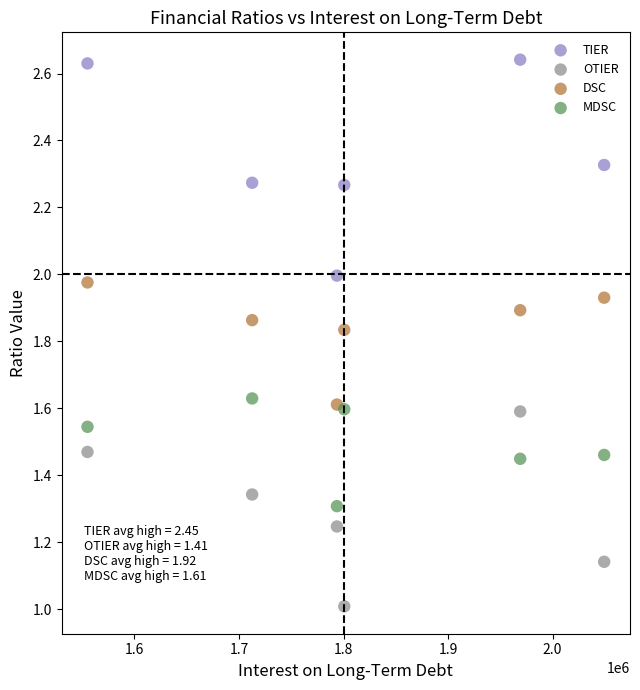

What are all the series names shown in the legend?

TIER, OTIER, DSC, MDSC